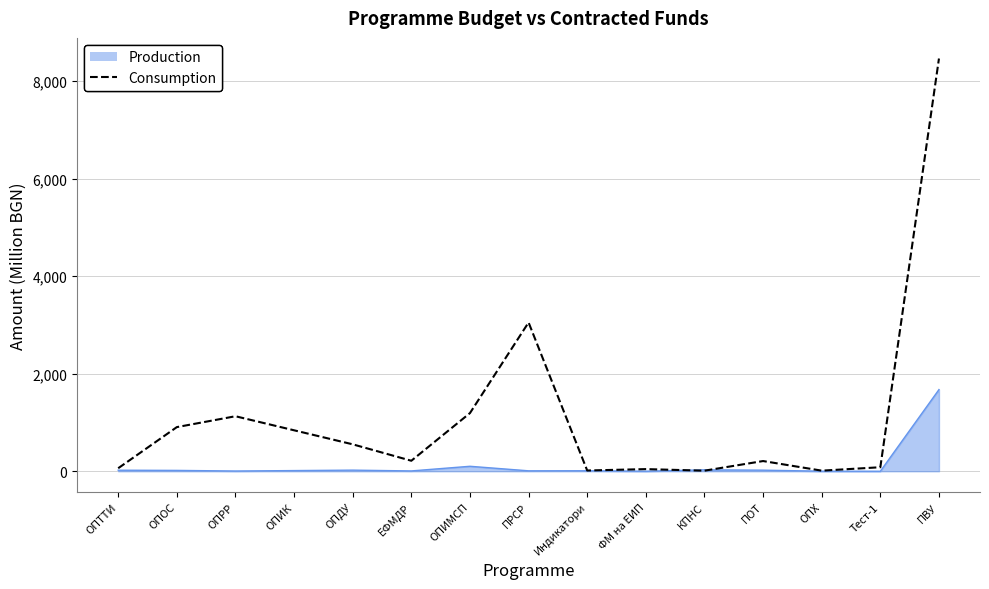

Which category has the highest value across all series?

ПВУ